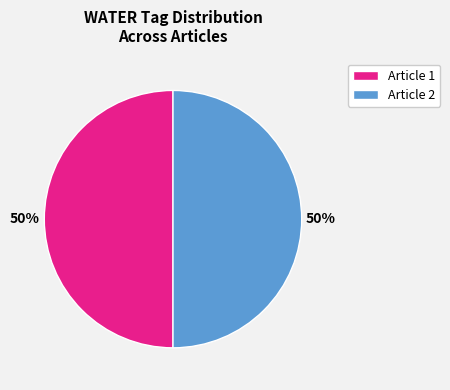

The Article 2 slice represents 41% of the pie. True or false?

False